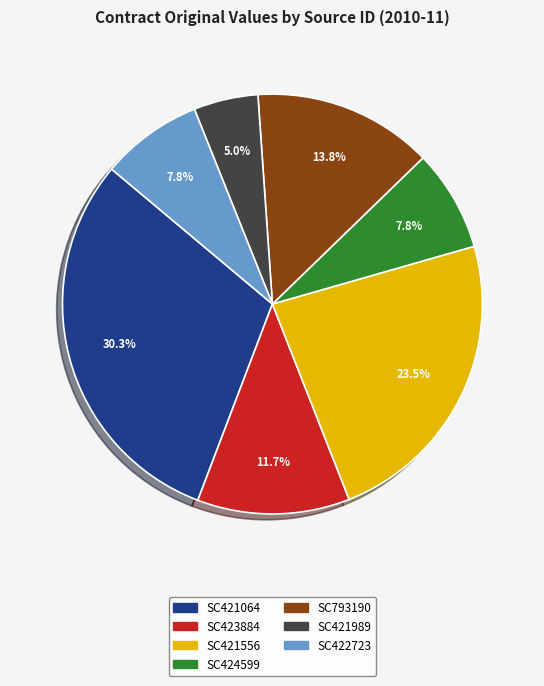

What is the ratio of the value at SC424599 to the value at SC421064?

0.3